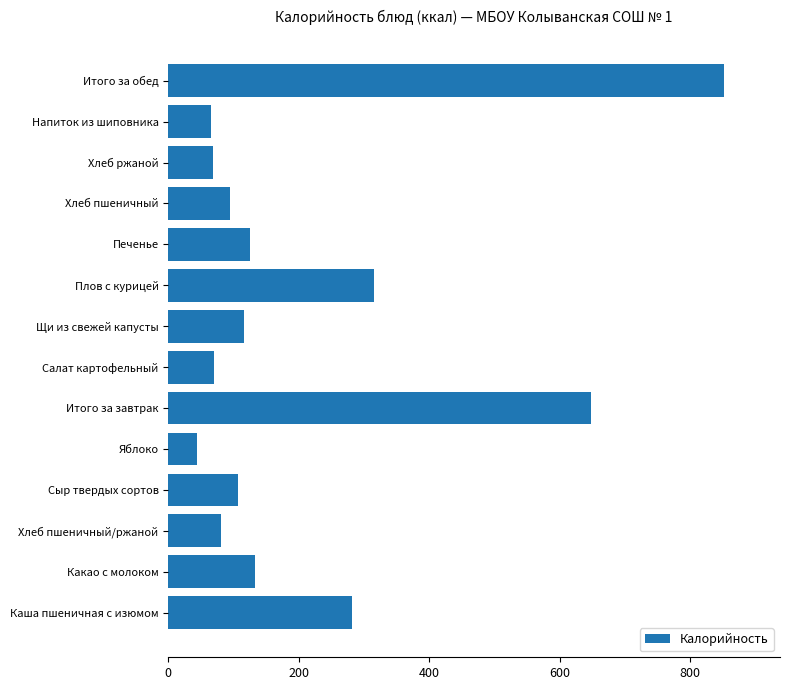

At which category does the chart reach its peak across all series?

Итого за обед